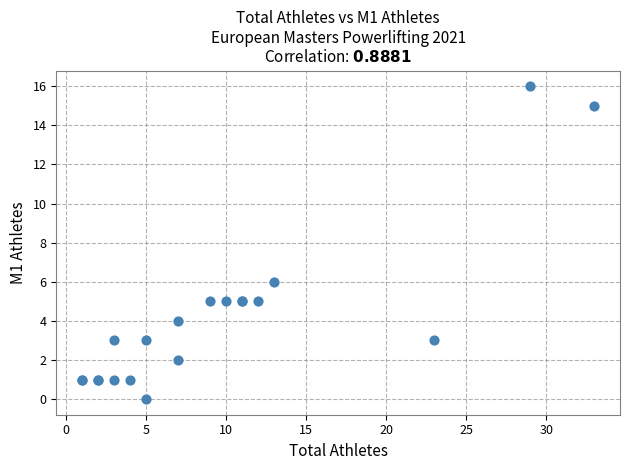

What Y value in the scatter plot is closest to 8?

6